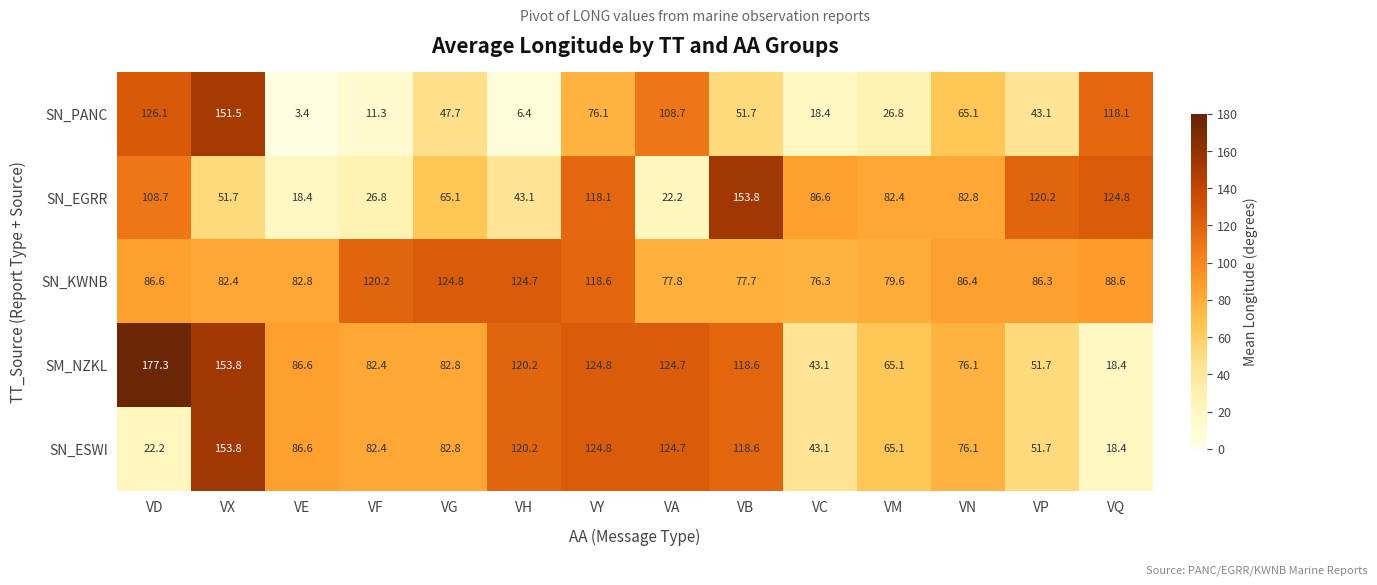

What is the highest value of the SN_PANC series?

151.5